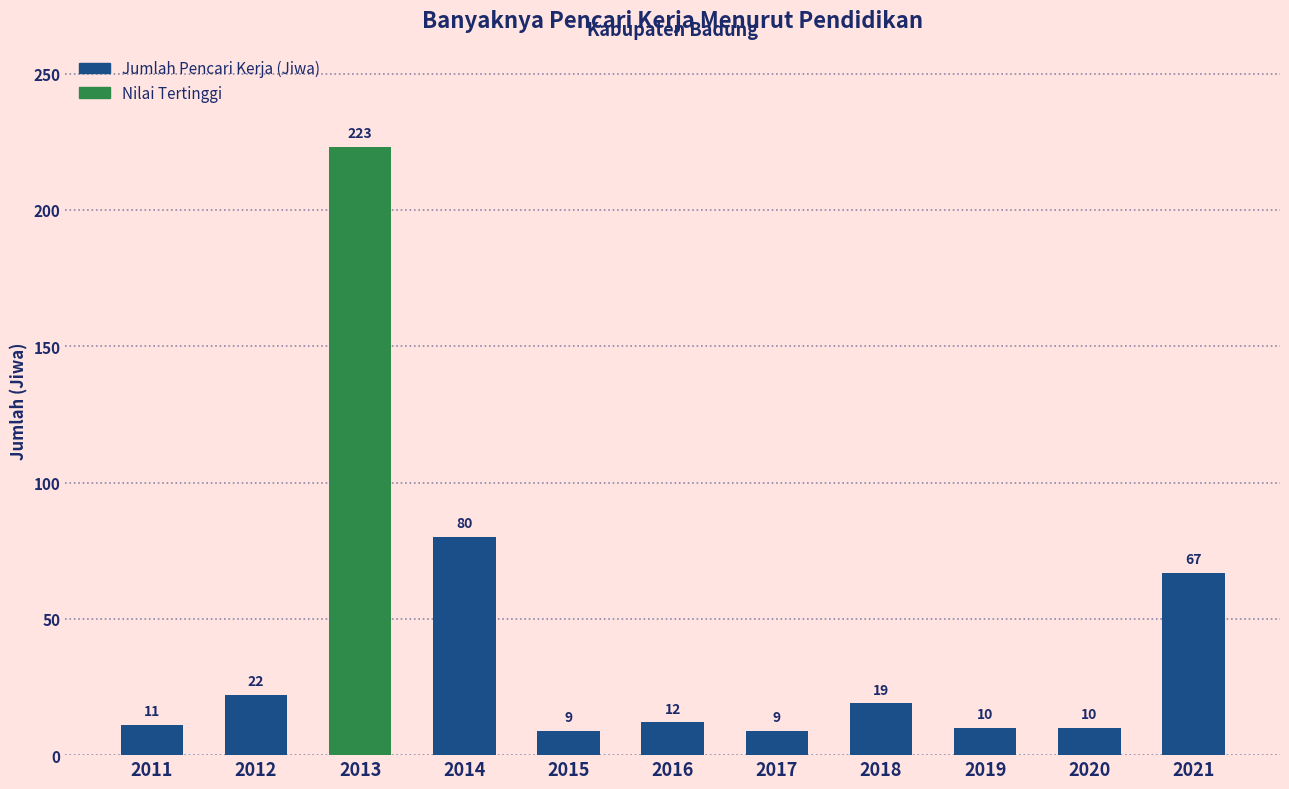

The value at 2018 is 4. True or false?

False